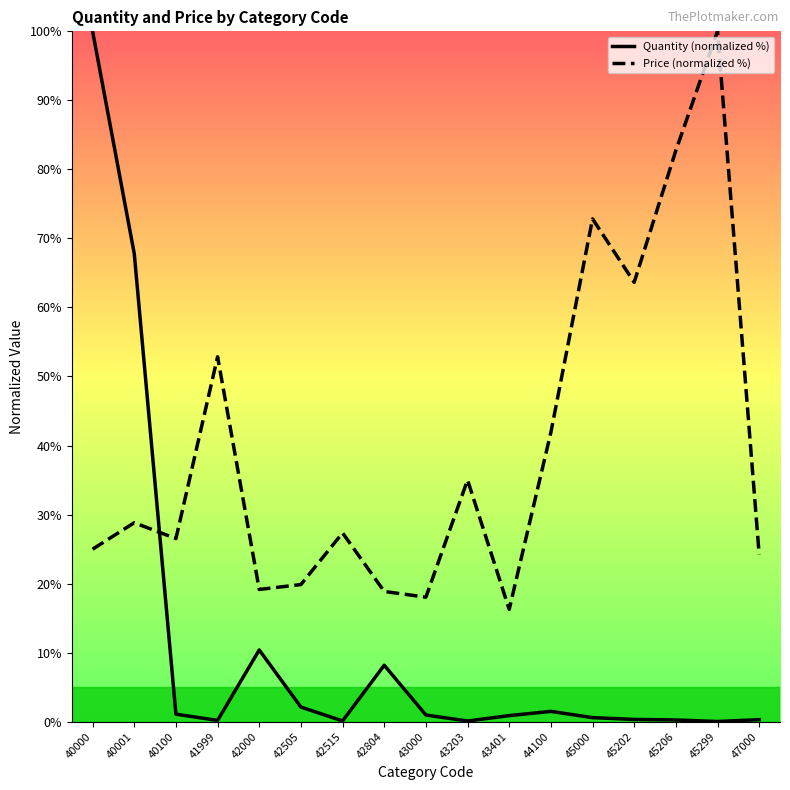

True or false: Quantity (normalized %) has a value of 1.1 at 40100.

True